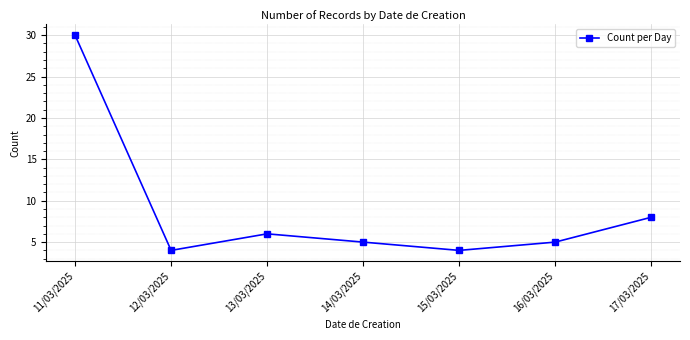

Reading left to right, extract all data points from this chart.

30	4	6	5	4	5	8